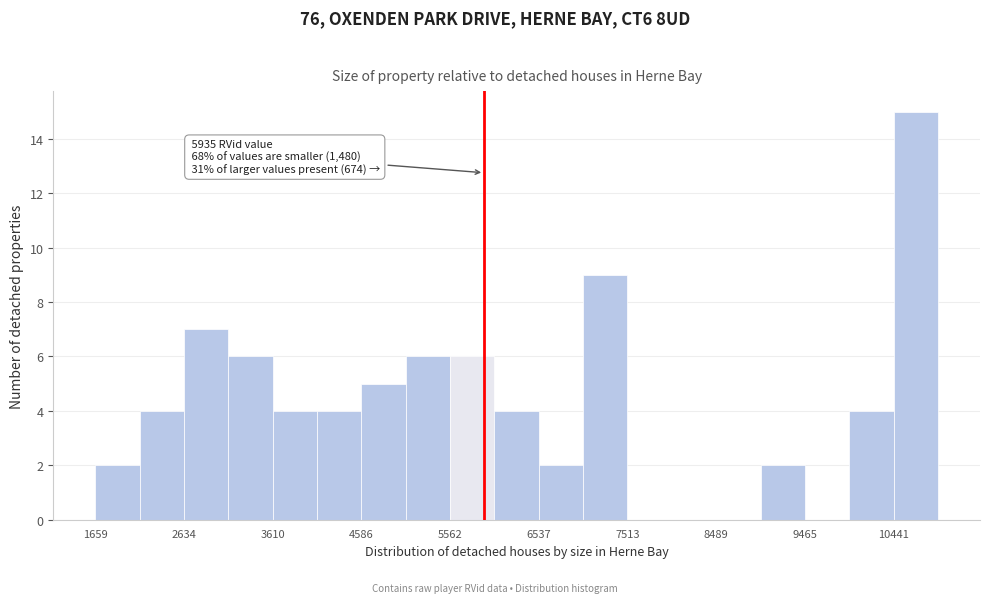

Which range on the x-axis has the tallest bar?

10400 to 10900